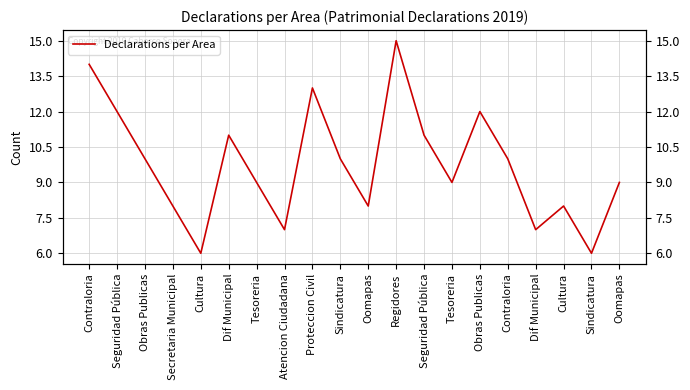

At which label does the data first exceed 10?

Contraloria